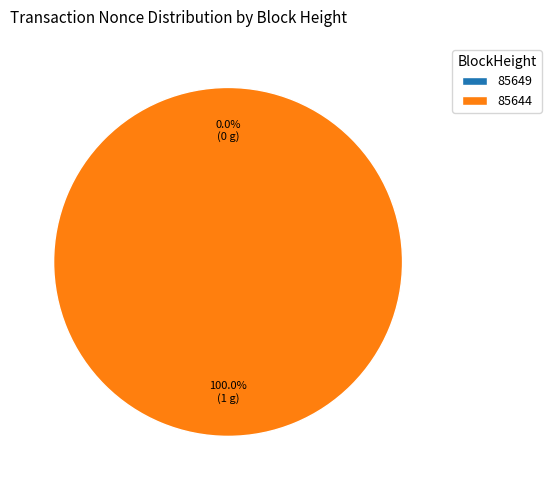

Rank the categories by value from highest to lowest.

85644, 85649